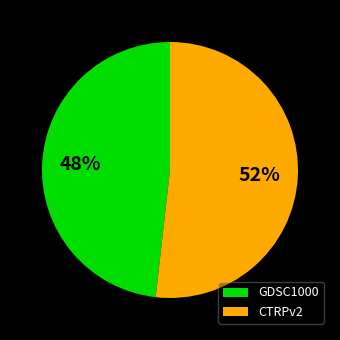

To the nearest percent, what is the difference between the largest and smallest slice percentages?

4%